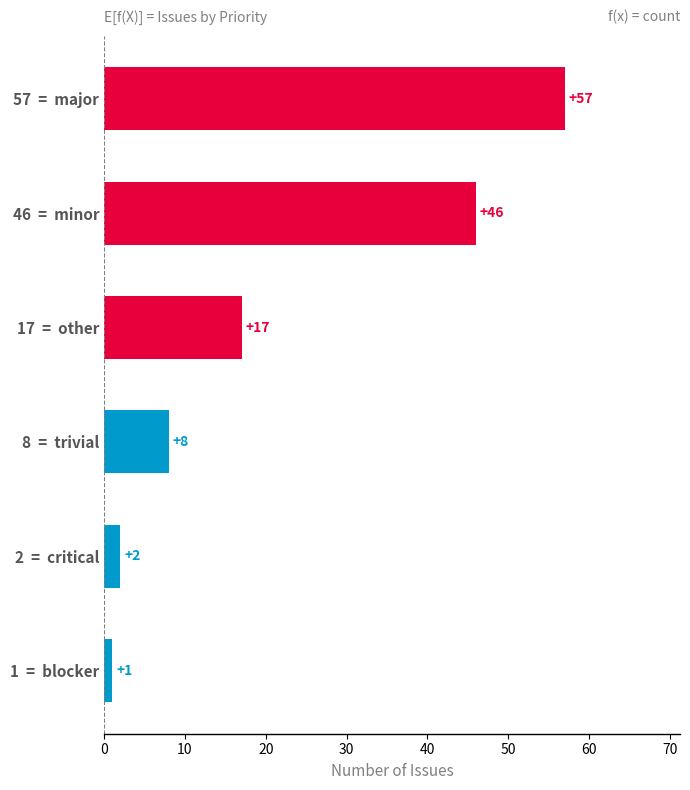

What is the change in value from 46  =  minor to 2  =  critical?

-44